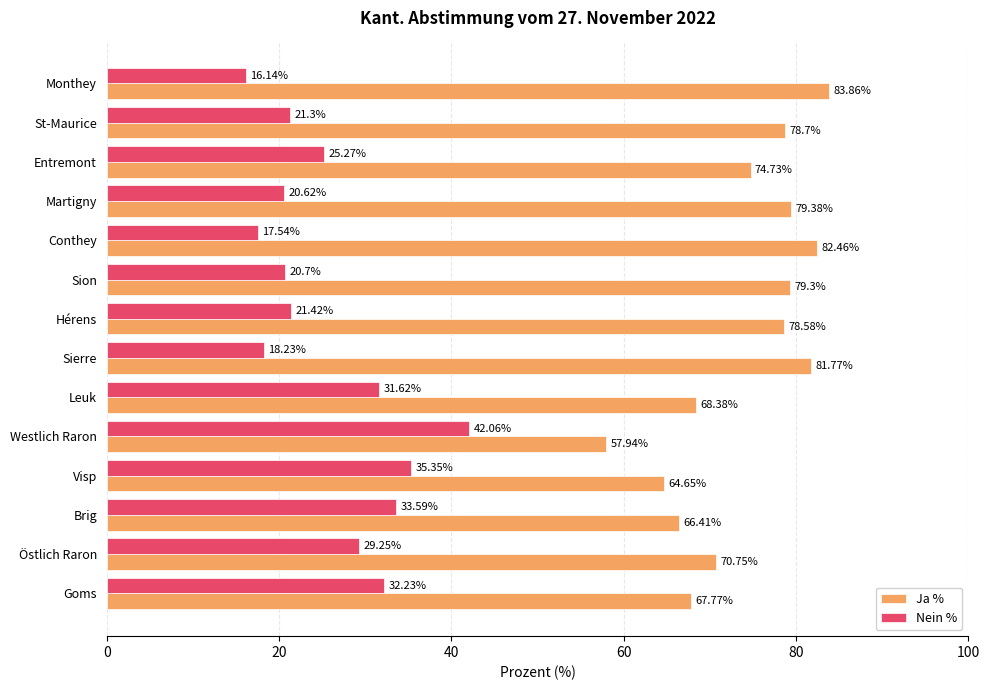

At which label is Nein % closest to 29?

Östlich Raron